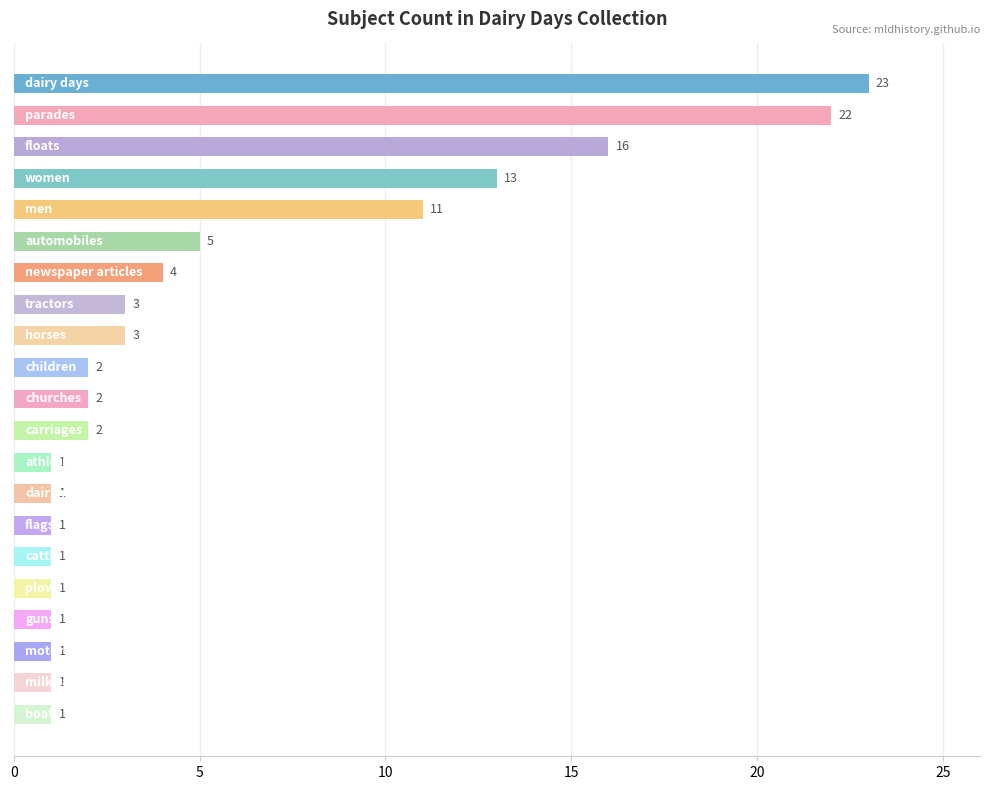

Reading top to bottom, extract all data points from this chart.

23	22	16	13	11	5	4	3	3	2	2	2	1	1	1	1	1	1	1	1	1